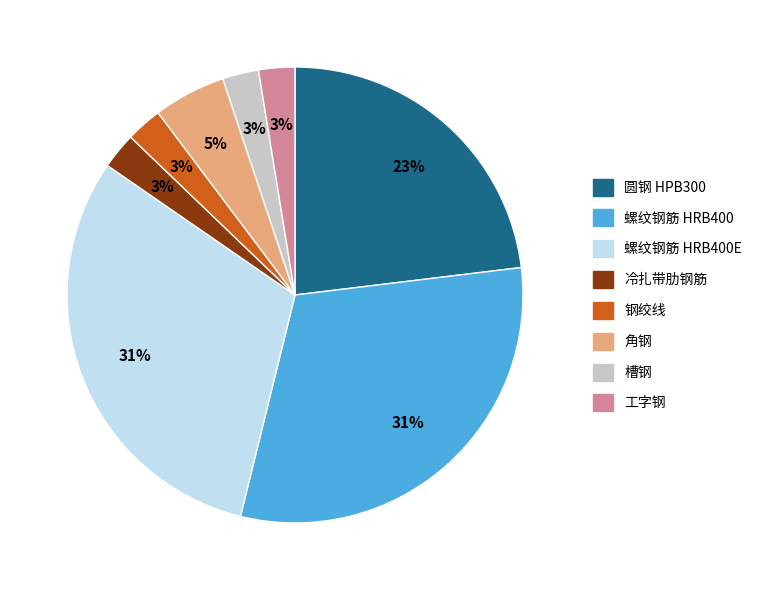

Does any single category account for the majority?

No